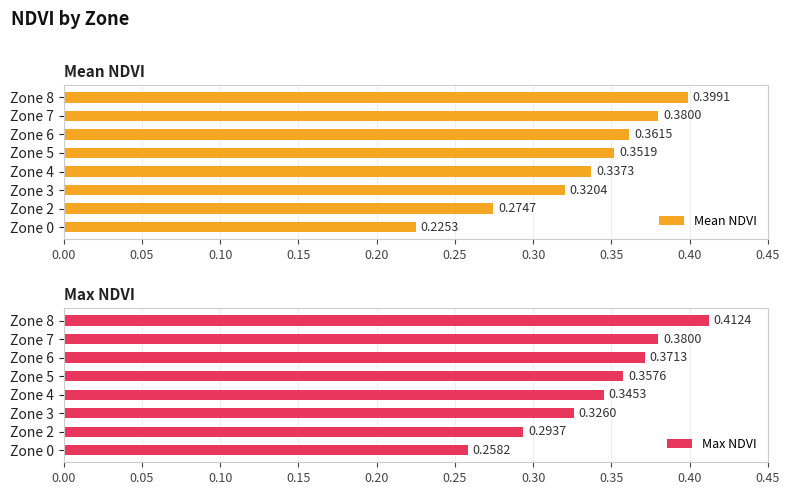

The Mean NDVI series shows 0.4 at Zone 6. True or false?

True